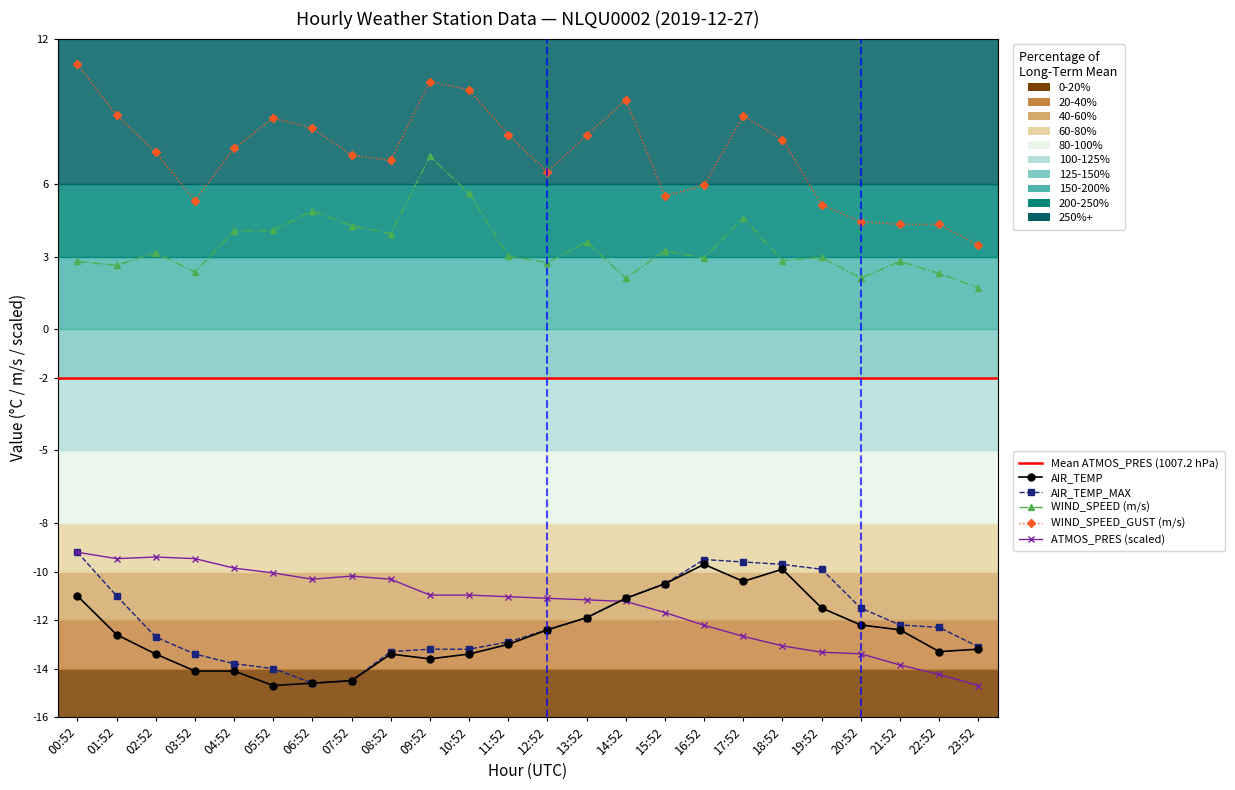

Reading left to right, transcribe all the data shown in this chart.

AIR_TEMP: 00:52=-11.0	01:52=-12.6	02:52=-13.4	03:52=-14.1	04:52=-14.1	05:52=-14.7	06:52=-14.6	07:52=-14.5	08:52=-13.4	09:52=-13.6	10:52=-13.4	11:52=-13.0	12:52=-12.4	13:52=-11.9	14:52=-11.1	15:52=-10.5	16:52=-9.7	17:52=-10.4	18:52=-9.9	19:52=-11.5	20:52=-12.2	21:52=-12.4	22:52=-13.3	23:52=-13.2
AIR_TEMP_MAX: 00:52=-9.2	01:52=-11.0	02:52=-12.7	03:52=-13.4	04:52=-13.8	05:52=-14.0	06:52=-14.6	07:52=-14.5	08:52=-13.3	09:52=-13.2	10:52=-13.2	11:52=-12.9	12:52=-12.4	13:52=-11.9	14:52=-11.1	15:52=-10.5	16:52=-9.5	17:52=-9.6	18:52=-9.7	19:52=-9.9	20:52=-11.5	21:52=-12.2	22:52=-12.3	23:52=-13.1
WIND_SPEED: 00:52=2.8	01:52=2.6	02:52=3.2	03:52=2.4	04:52=4.1	05:52=4.1	06:52=4.9	07:52=4.3	08:52=3.9	09:52=7.1	10:52=5.6	11:52=3.0	12:52=2.8	13:52=3.6	14:52=2.1	15:52=3.2	16:52=2.9	17:52=4.6	18:52=2.8	19:52=3.0	20:52=2.1	21:52=2.8	22:52=2.3	23:52=1.7
WIND_SPEED_GUST: 00:52=10.9	01:52=8.8	02:52=7.3	03:52=5.3	04:52=7.5	05:52=8.7	06:52=8.3	07:52=7.2	08:52=7.0	09:52=10.2	10:52=9.9	11:52=8.0	12:52=6.5	13:52=8.0	14:52=9.5	15:52=5.5	16:52=5.9	17:52=8.8	18:52=7.8	19:52=5.1	20:52=4.4	21:52=4.3	22:52=4.3	23:52=3.5
ATMOS_PRES: 00:52=-9.2	01:52=-9.5	02:52=-9.4	03:52=-9.5	04:52=-9.9	05:52=-10.1	06:52=-10.3	07:52=-10.2	08:52=-10.3	09:52=-11.0	10:52=-11.0	11:52=-11.0	12:52=-11.1	13:52=-11.2	14:52=-11.2	15:52=-11.7	16:52=-12.2	17:52=-12.7	18:52=-13.1	19:52=-13.3	20:52=-13.4	21:52=-13.8	22:52=-14.2	23:52=-14.7